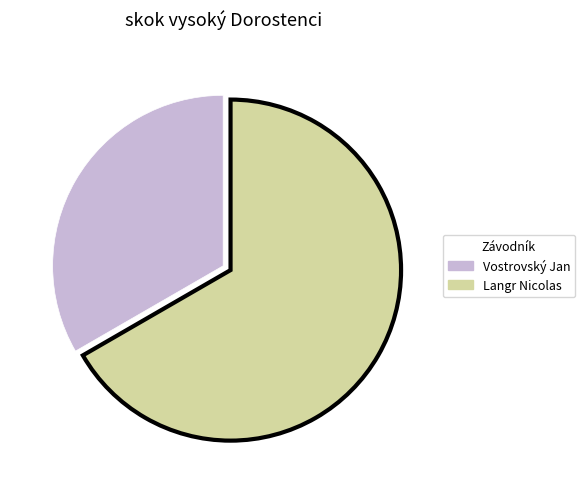

What is the majority slice?

Langr Nicolas